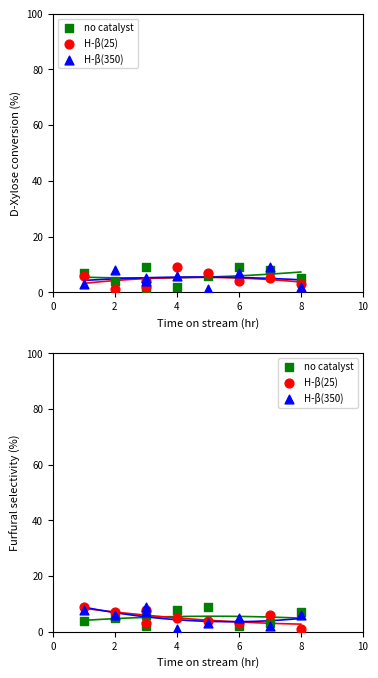

What is the total value across all series at 10?

21